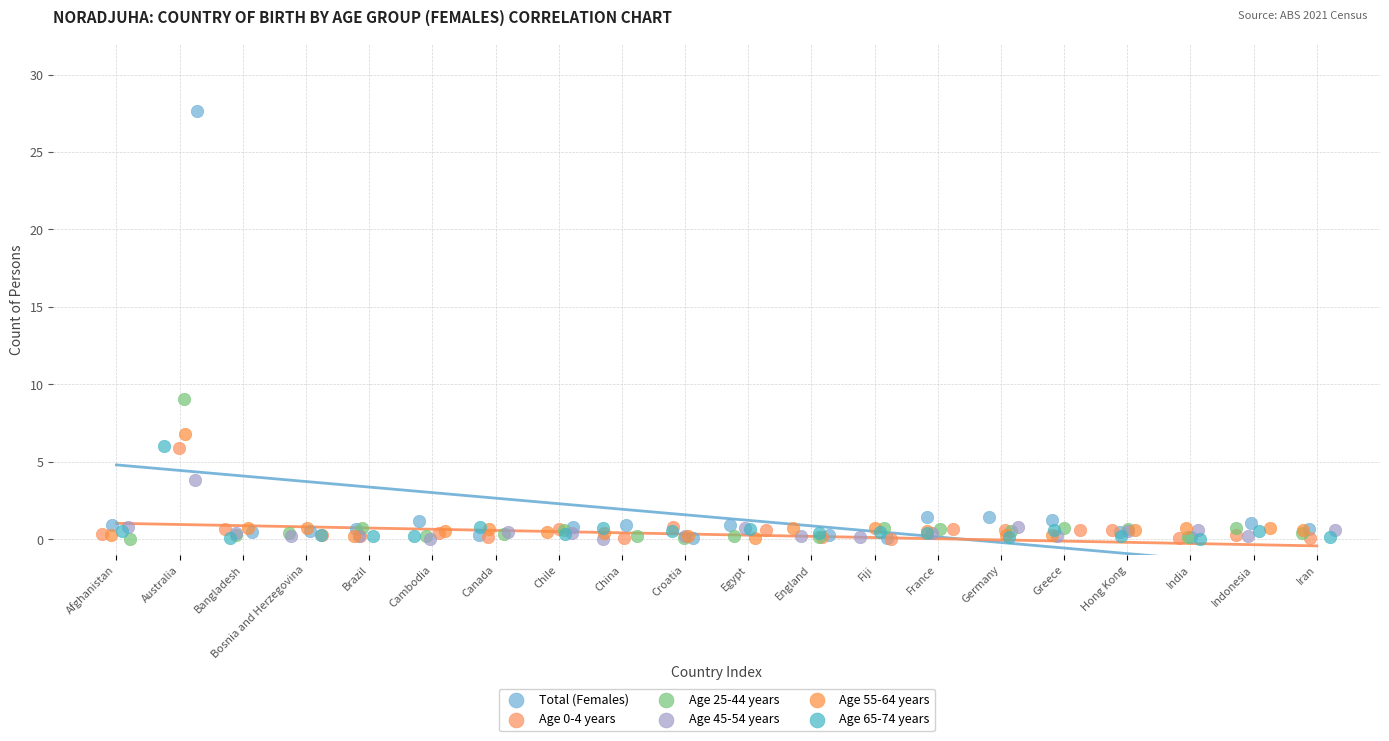

Which series contains the highest Y value?

Total (Females)